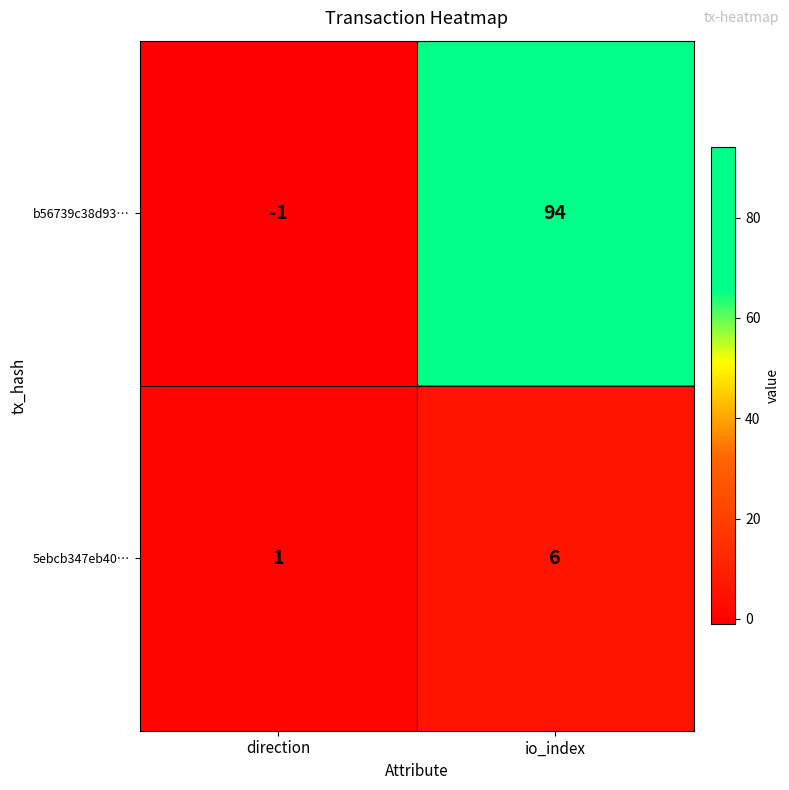

Reading left to right, transcribe all the data shown in this chart.

b56739c38d93…: direction=-1	io_index=94
5ebcb347eb40…: direction=1	io_index=6